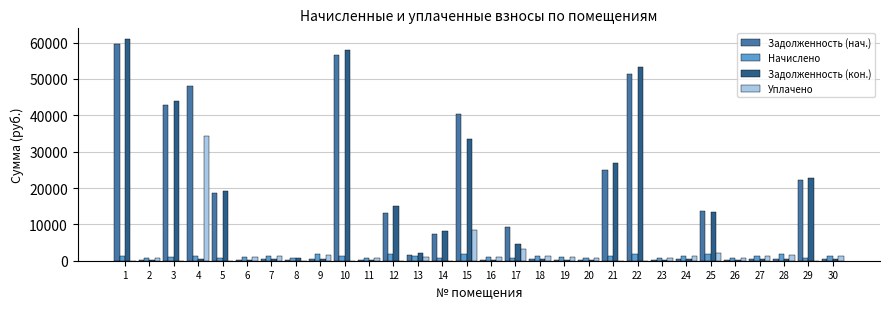

What is the highest value of the Начислено series?

1748.4